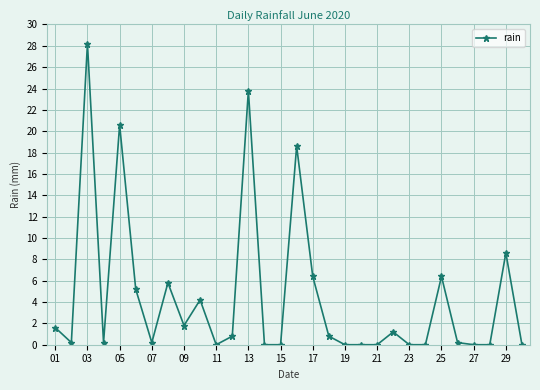

What is the average value?

4.5